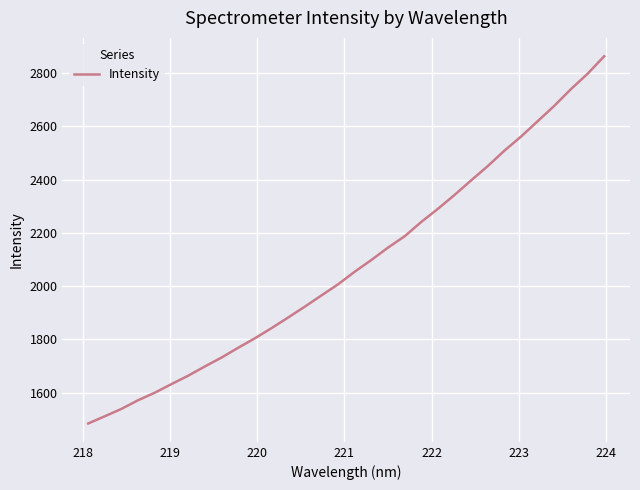

What is the difference between the maximum and minimum values?

1379.2